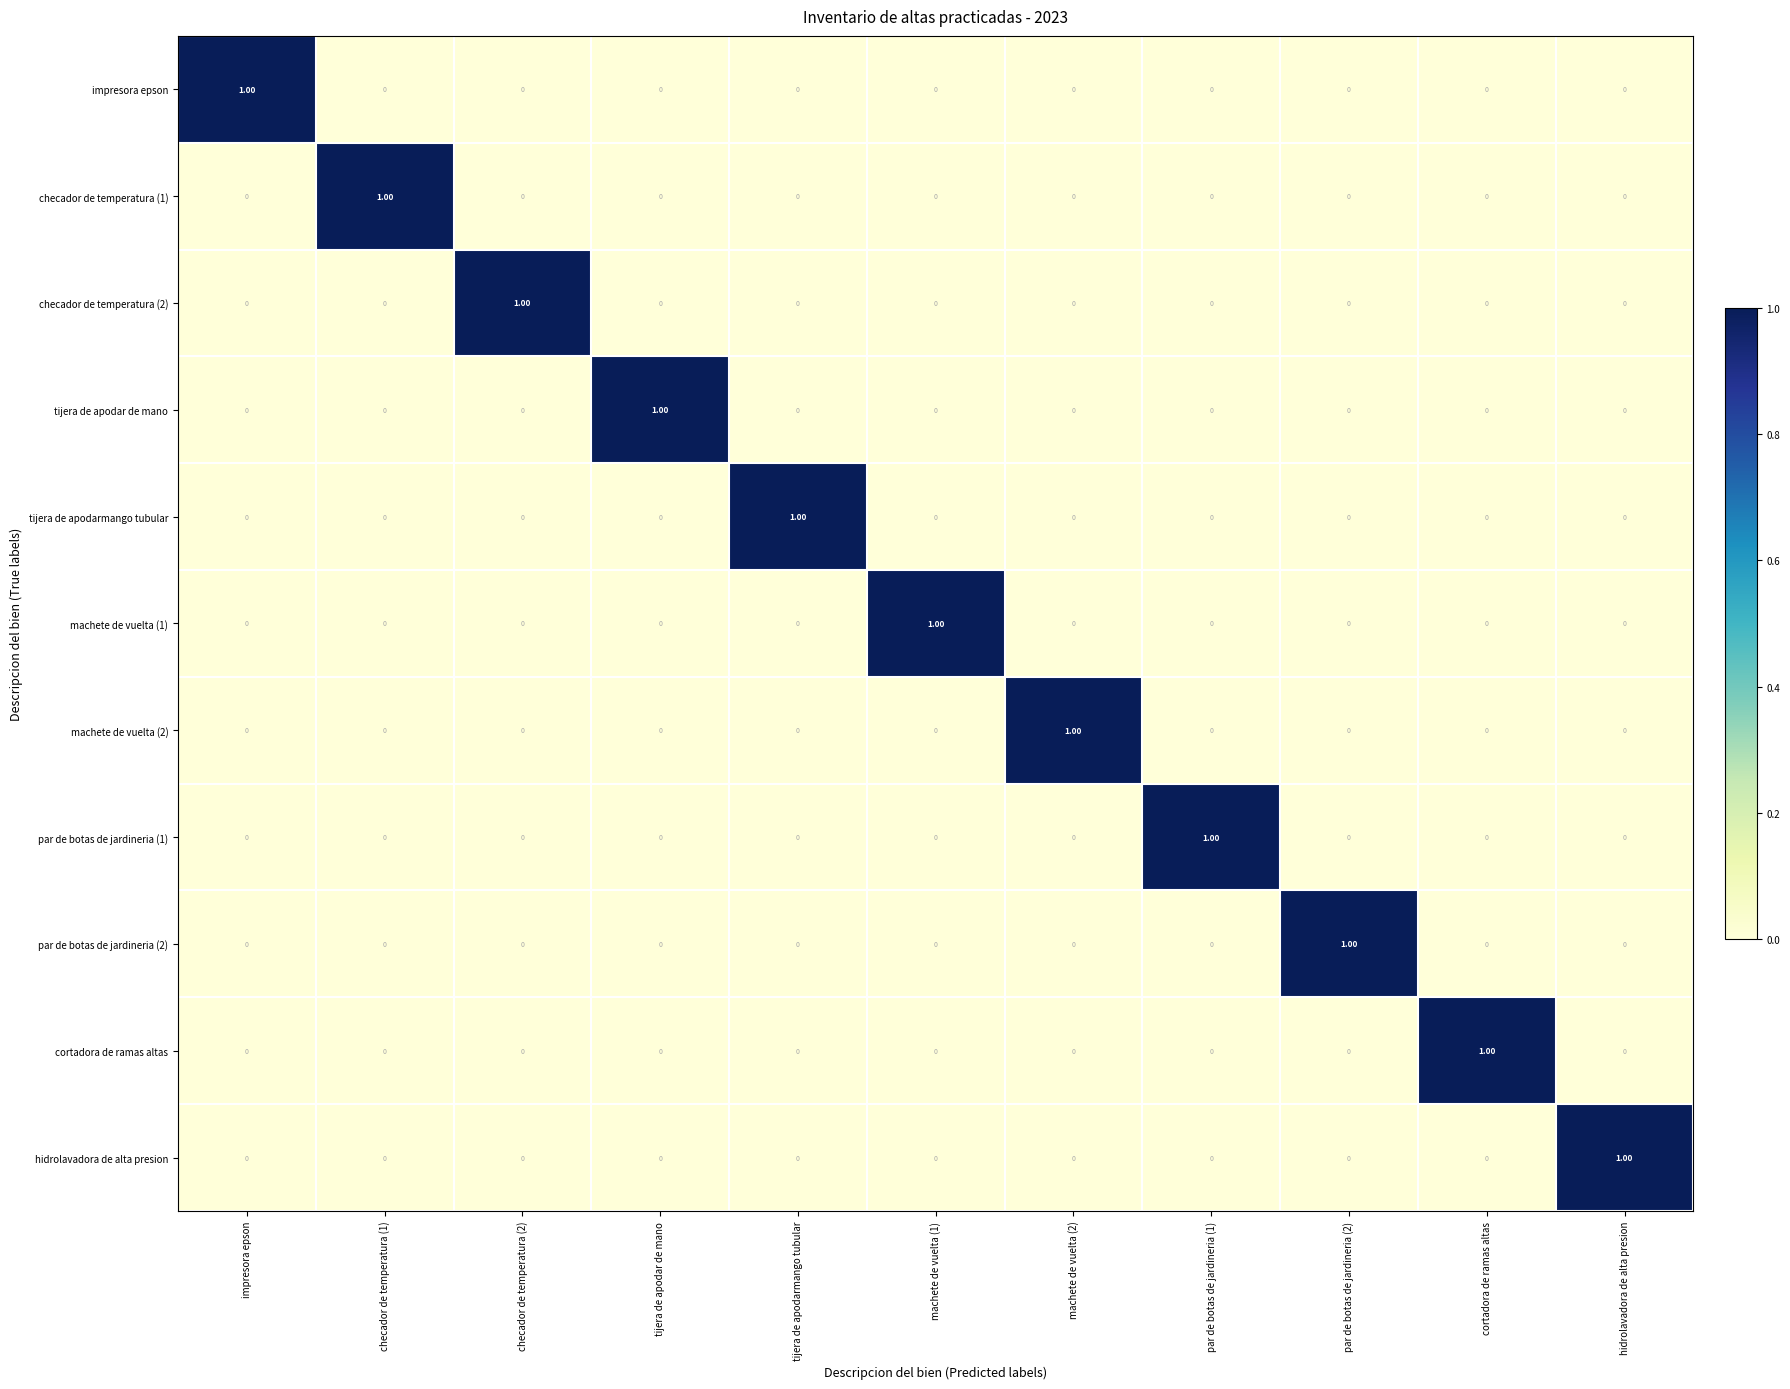

How many categories are shown in the chart?

11